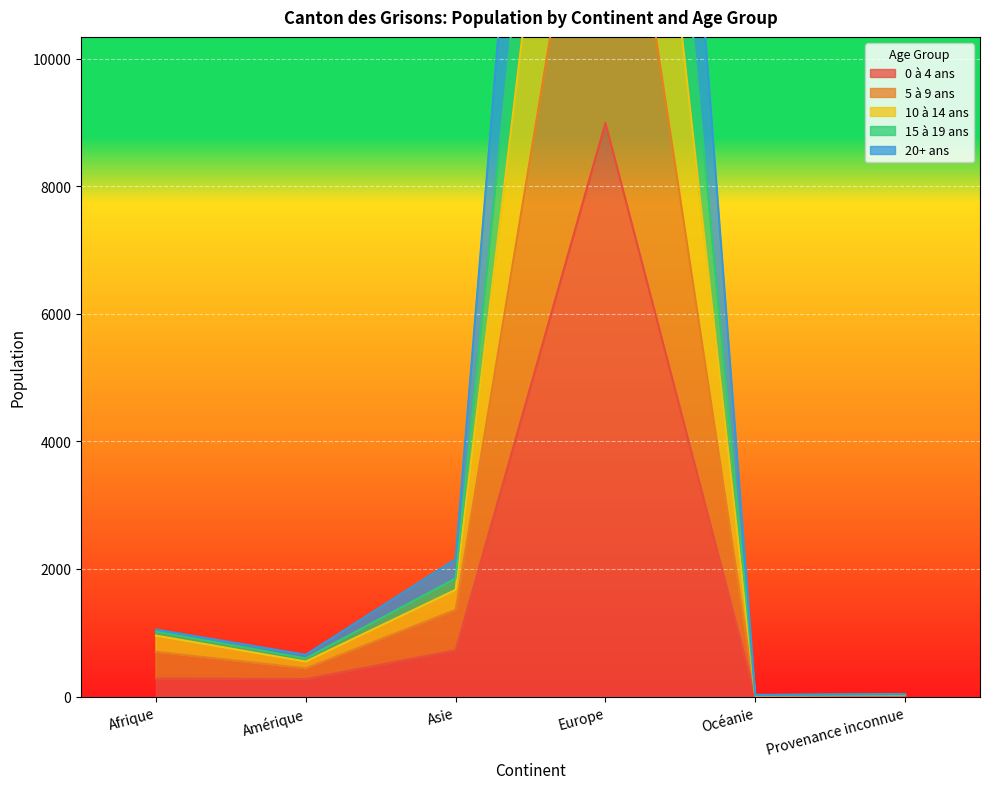

True or false: 0 à 4 ans has a value of 274 at Amérique.

True